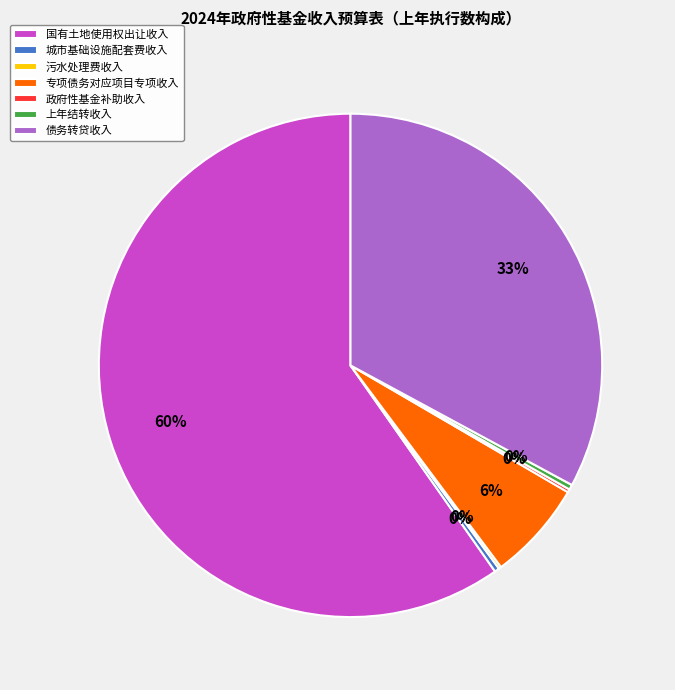

What is the ratio of the value at 国有土地使用权出让收入 to the value at 上年结转收入?

185.7